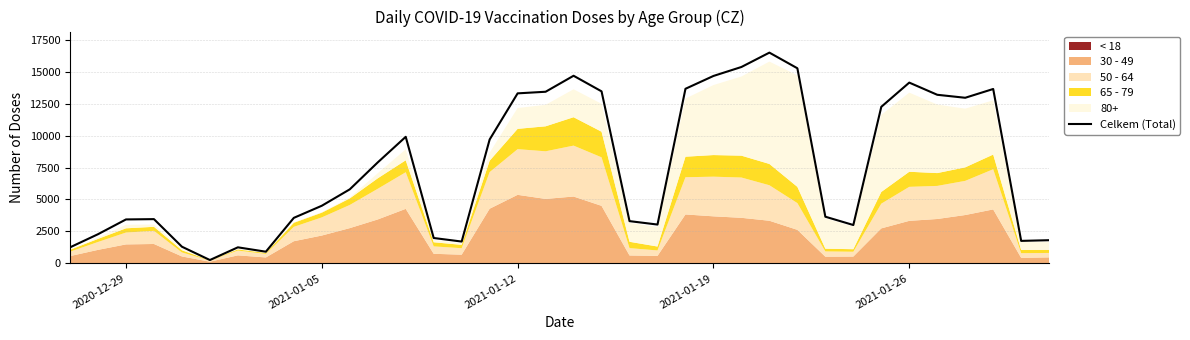

What is the highest value of the Celkem (Total) series?

16494